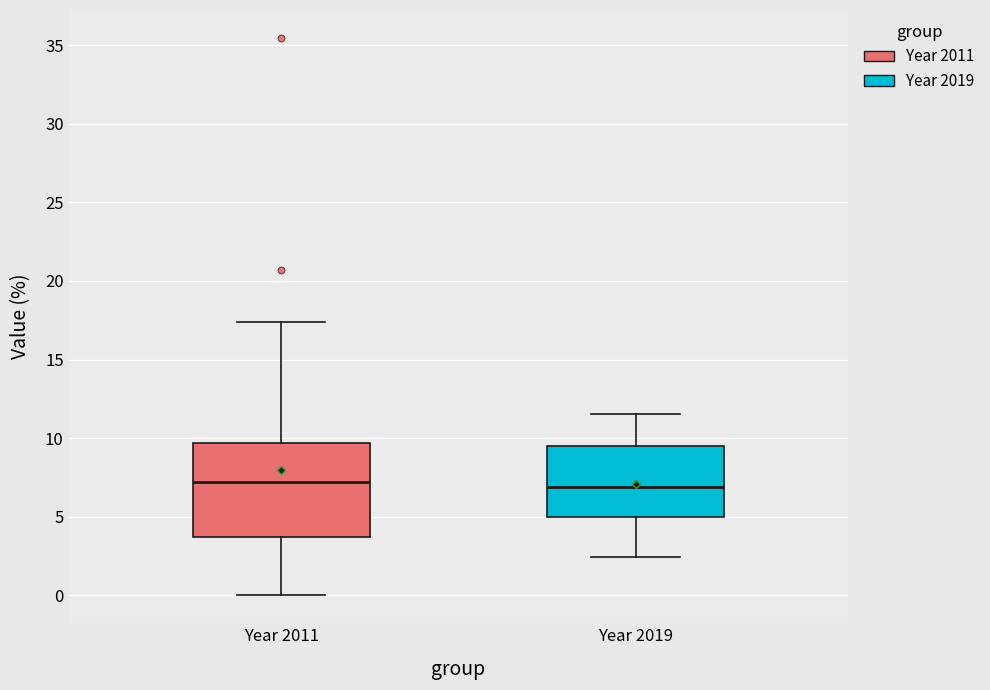

Reading left to right, read every box against the y-axis: the position of its median line, the range the box covers, and the ends of its whiskers. The values are not printed on the chart, so give them approximately, as read against the axis.

Year 2011: median 7.0, box 3.5 to 9.5, whiskers 0.0 to 17.5
Year 2019: median 7.0, box 5.0 to 9.5, whiskers 2.5 to 11.5